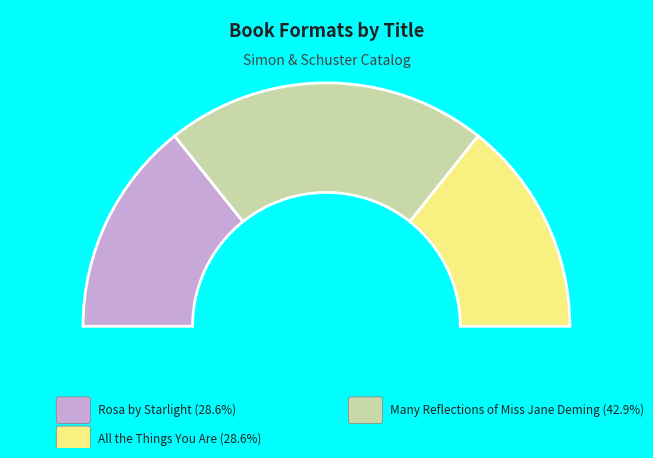

To the nearest percent, what is the combined percentage of All the Things You Are and Rosa by Starlight?

57%